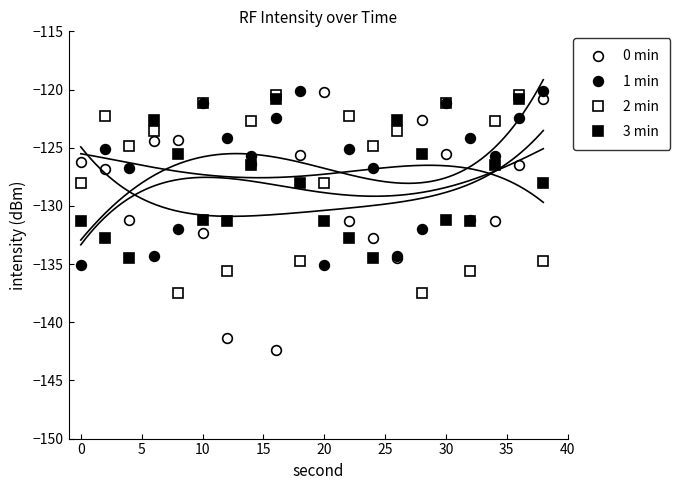

How many interior local peaks does the 0 min series have?

4